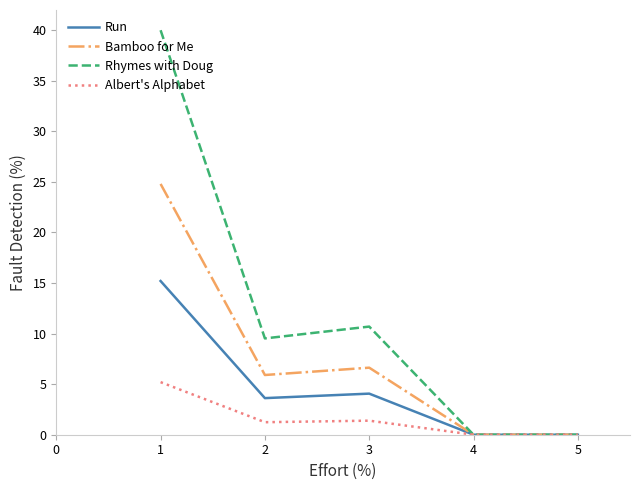

Which series has the widest spread of values?

Rhymes with Doug